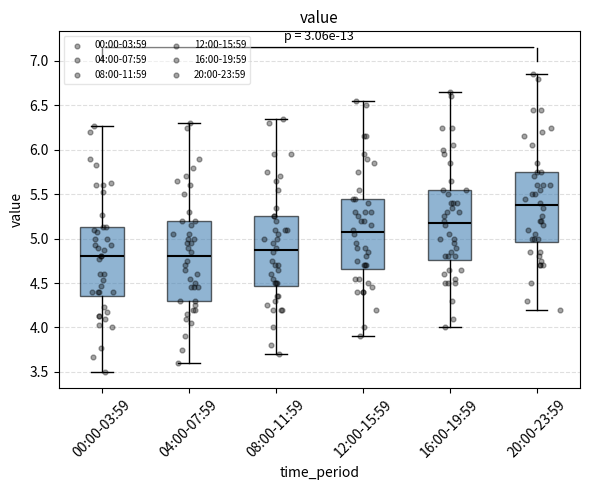

Reading left to right, read every box against the y-axis: the position of its median line, the range the box covers, and the ends of its whiskers. The values are not printed on the chart, so give them approximately, as read against the axis.

00:00-03:59: median 4.80, box 4.35 to 5.15, whiskers 3.50 to 6.25
04:00-07:59: median 4.80, box 4.30 to 5.20, whiskers 3.60 to 6.30
08:00-11:59: median 4.90, box 4.45 to 5.25, whiskers 3.70 to 6.35
12:00-15:59: median 5.10, box 4.65 to 5.45, whiskers 3.90 to 6.55
16:00-19:59: median 5.20, box 4.75 to 5.55, whiskers 4.00 to 6.65
20:00-23:59: median 5.40, box 4.95 to 5.75, whiskers 4.20 to 6.85